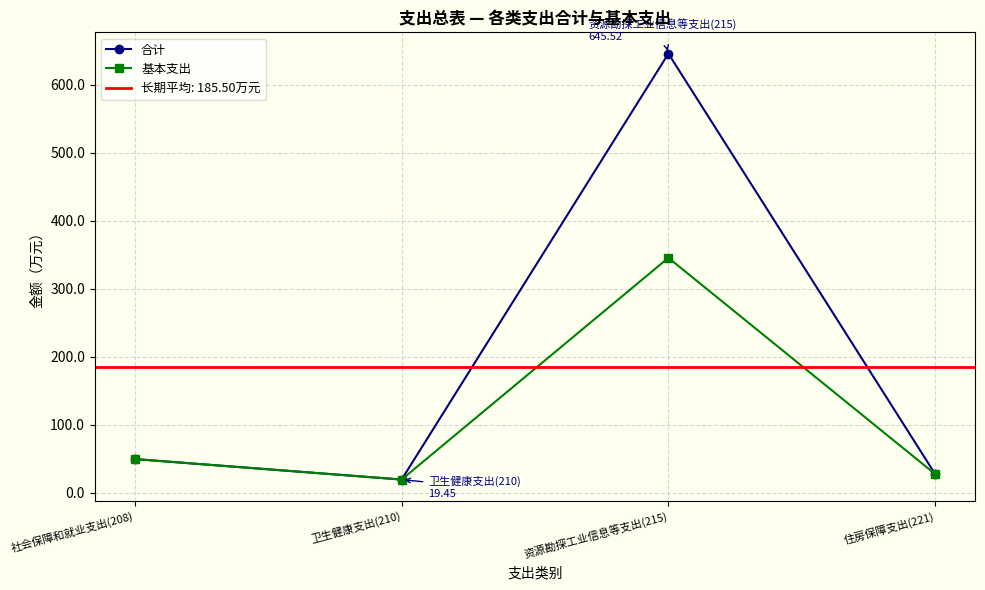

True or false: 合计 and 基本支出 cross at least once.

False